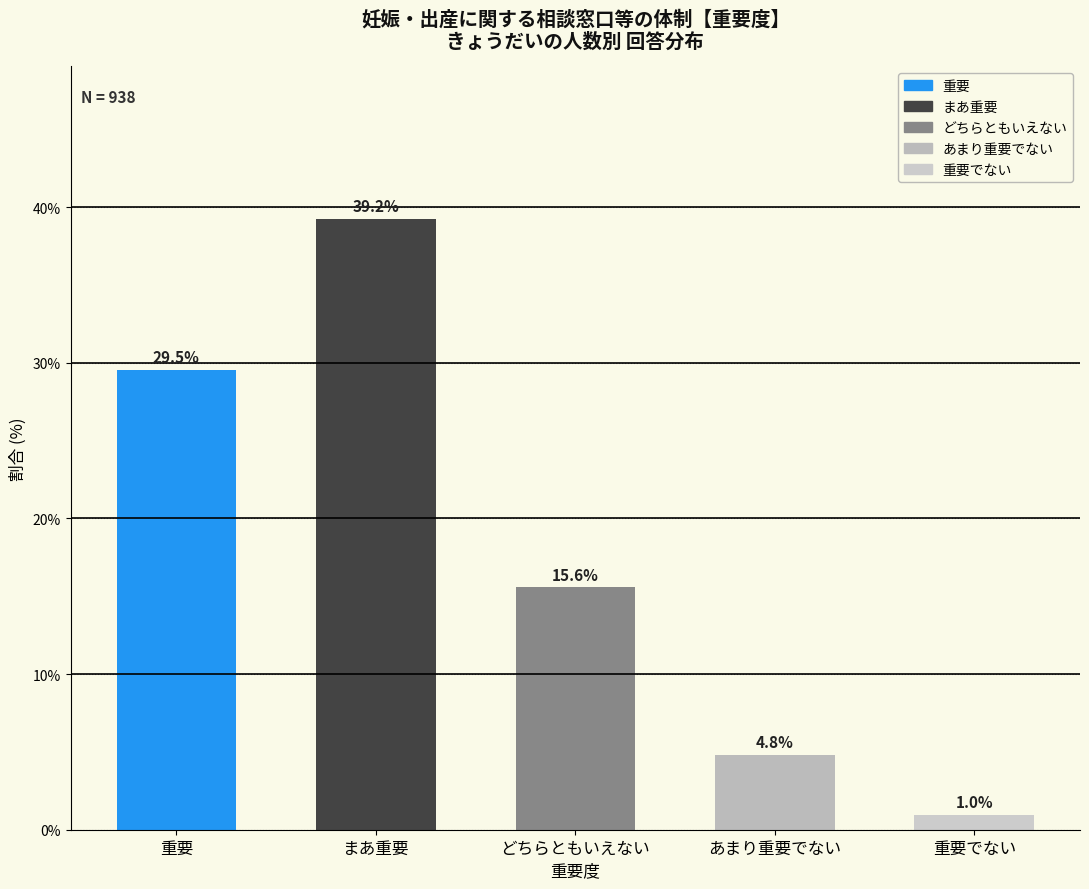

Reading left to right, extract all data points from this chart.

29.5	39.2	15.6	4.8	1.0